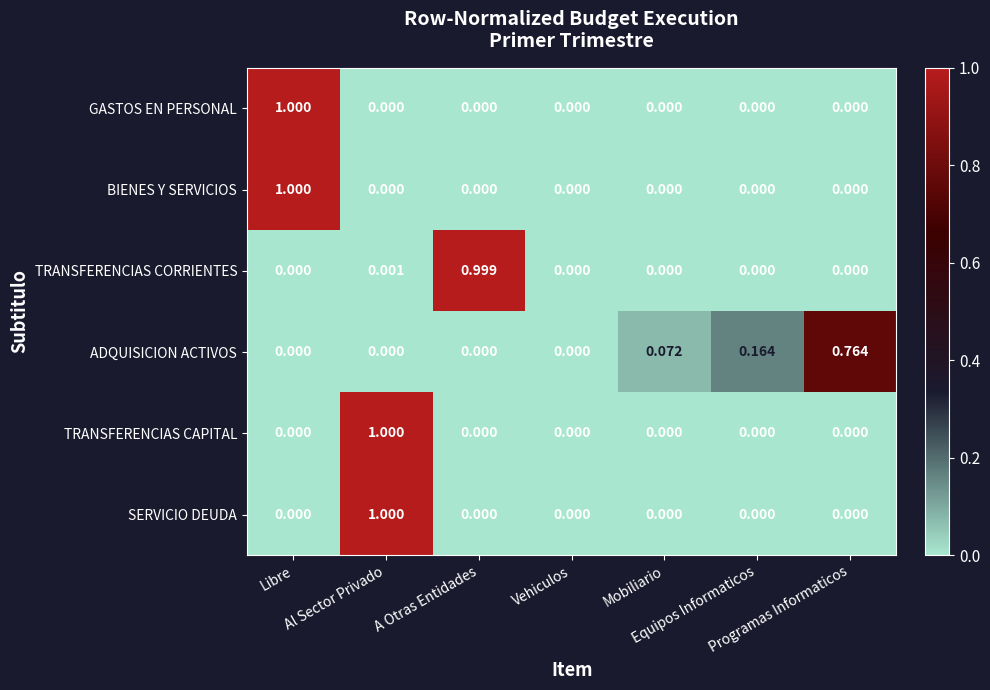

Count the number of categories in the chart.

7